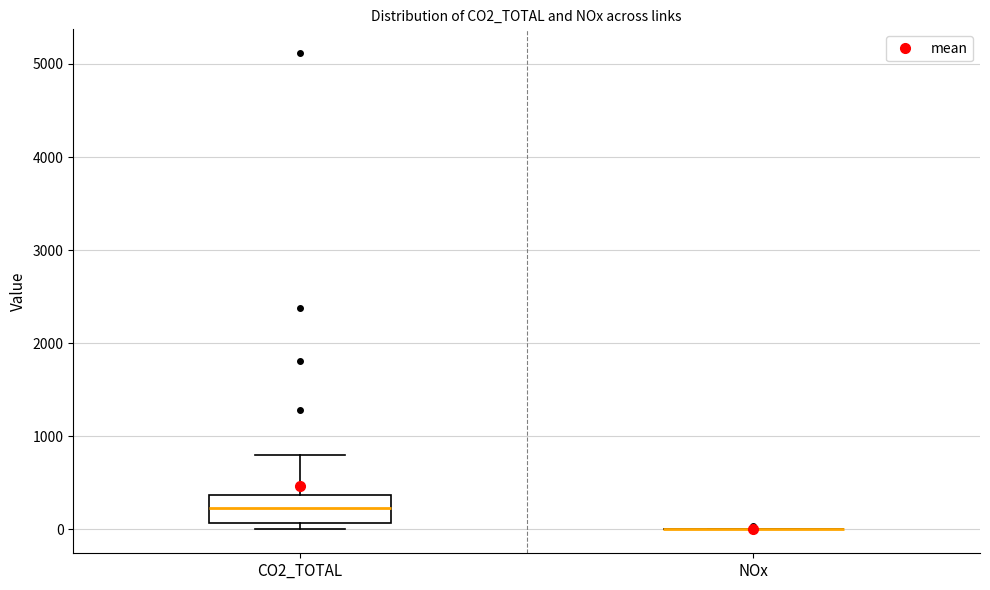

Reading left to right, transcribe this box plot: for each box, give where its median line is, the range the box spans, and where its two whiskers end, as read against the y-axis. The values are not printed on the chart, so give them approximately, as read against the axis.

CO2_TOTAL: median 200, box 100 to 400, whiskers 0 to 800
NOx: box collapsed to a line at 0, whiskers 0 to 0